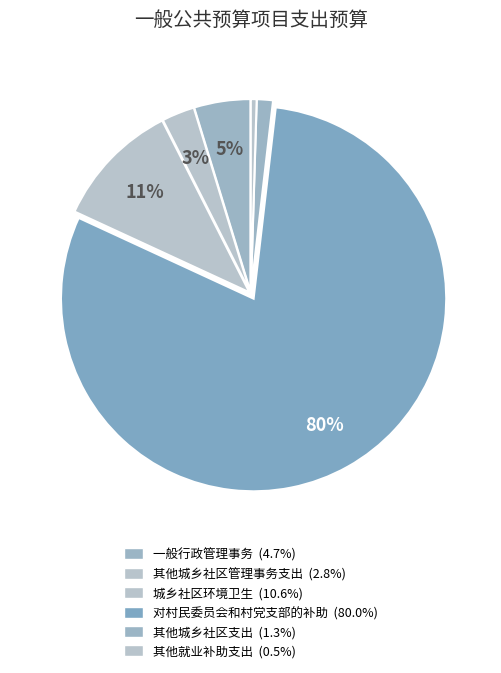

How many segments does this pie chart have?

6